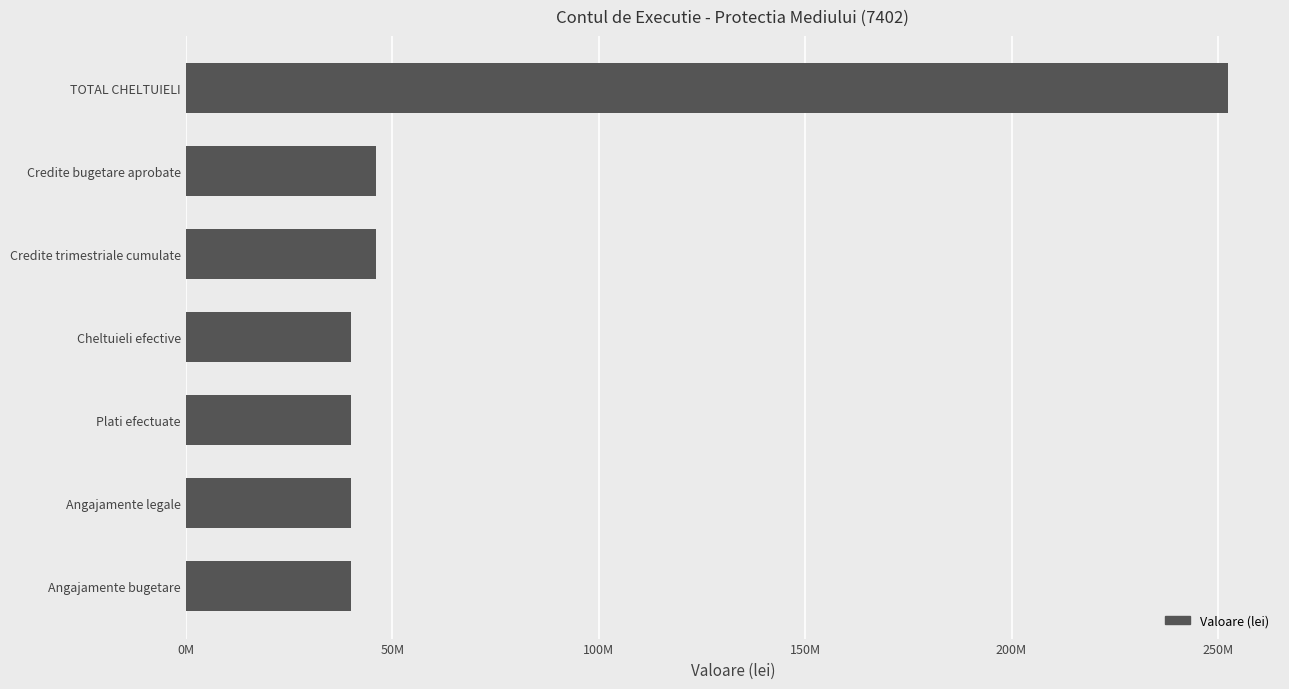

Does the chart contain any negative values?

No